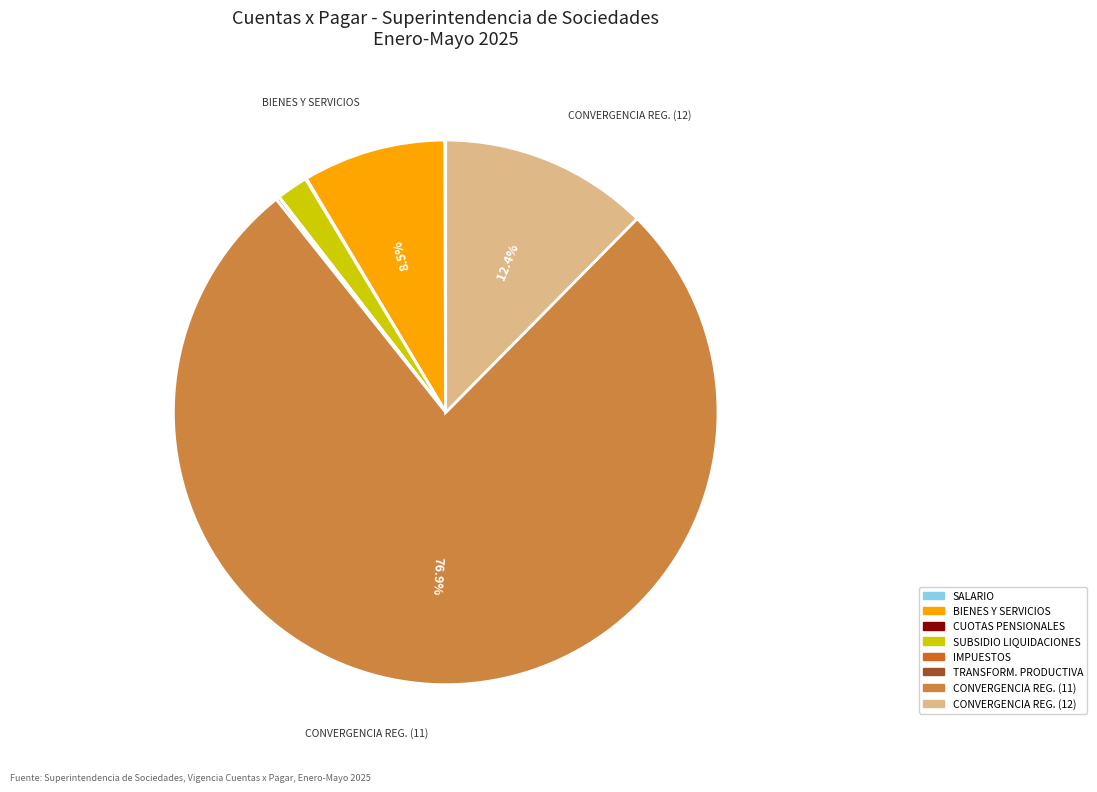

What is the largest slice in the pie chart?

CONVERGENCIA REG. (11)